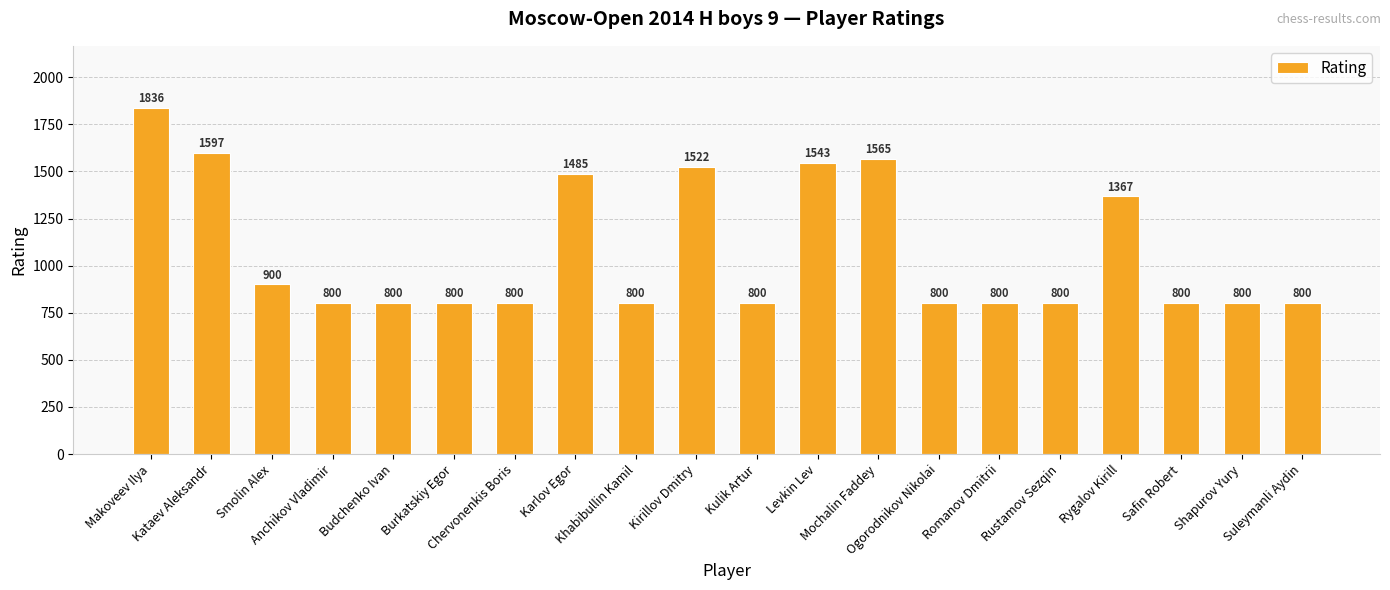

How many categories are shown in the chart?

20